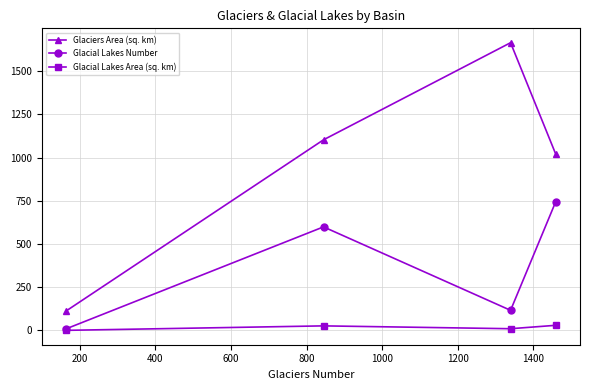

What is the value of the Glaciers Area (sq. km) point at the 3rd from the left?

1665.0